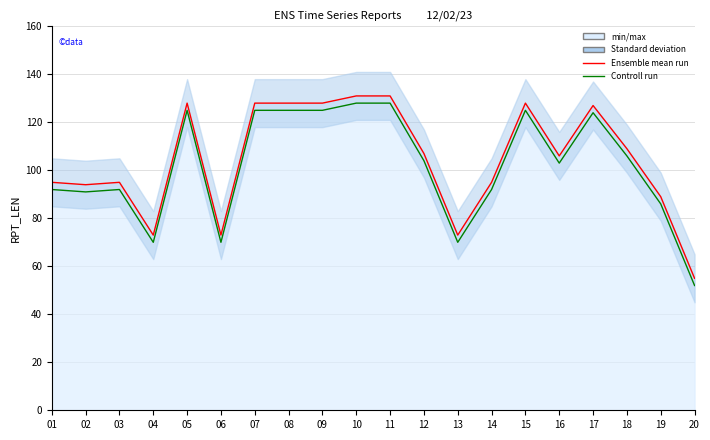

Is the value of Ensemble mean run at 08 greater than the value of Controll run at 11?

No